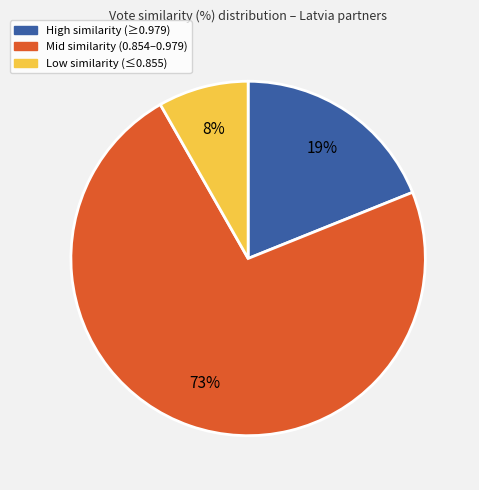

Is there any slice that represents more than half of the pie?

Yes